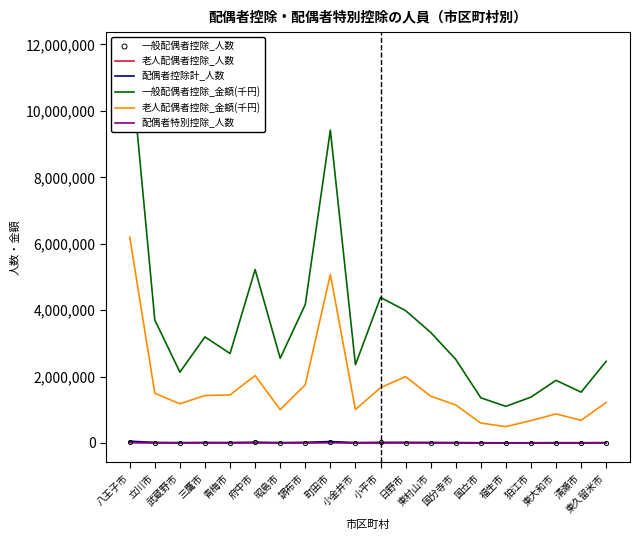

What is the sum of all 老人配偶者控除_金額(千円) values?

33364380